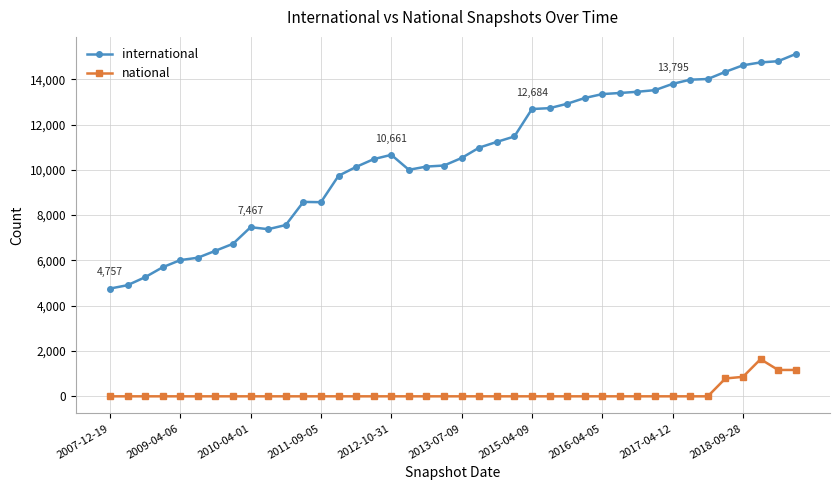

Count the number of data series in this chart.

2